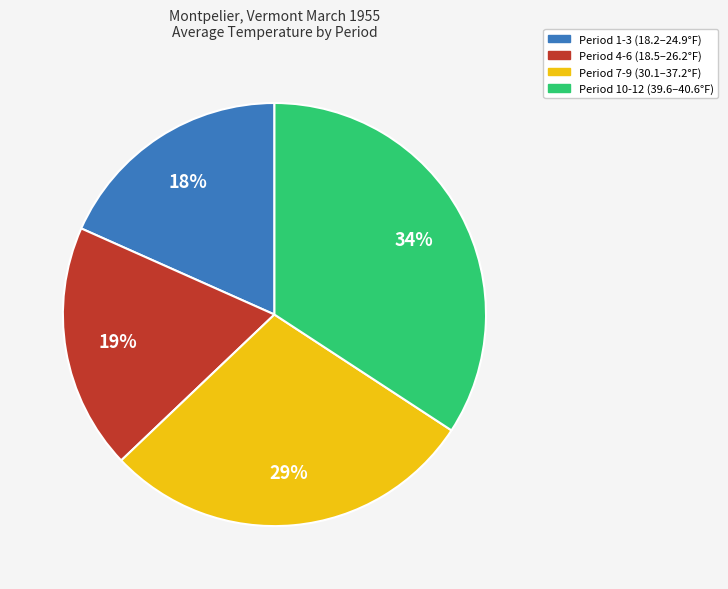

Is there any slice that represents more than half of the pie?

No